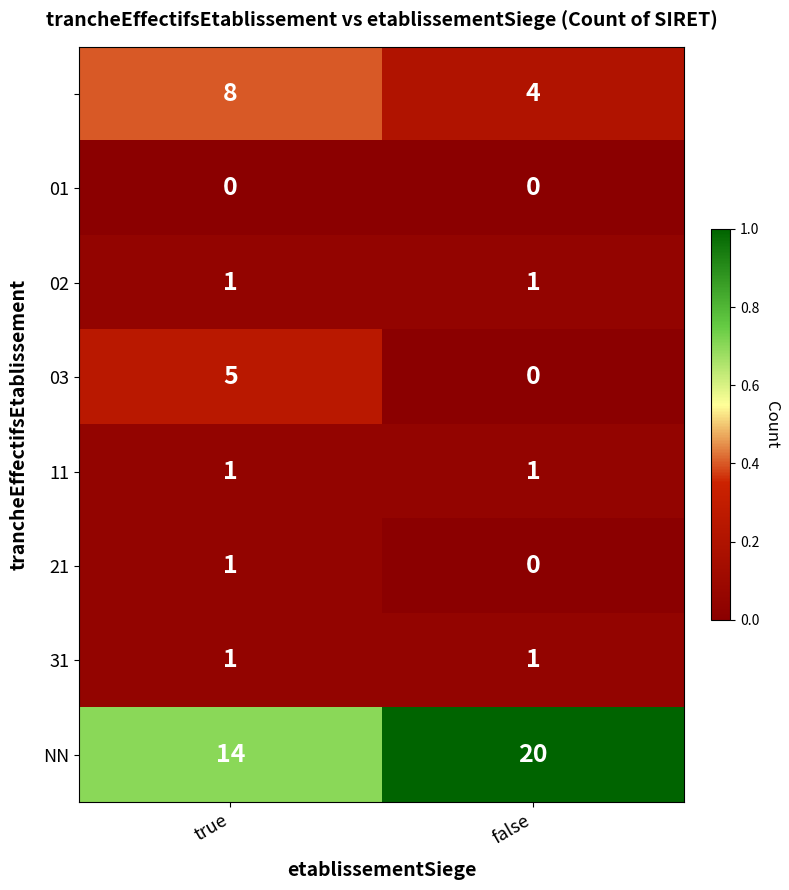

True or false: 11 has a value of 0.1 at true.

False